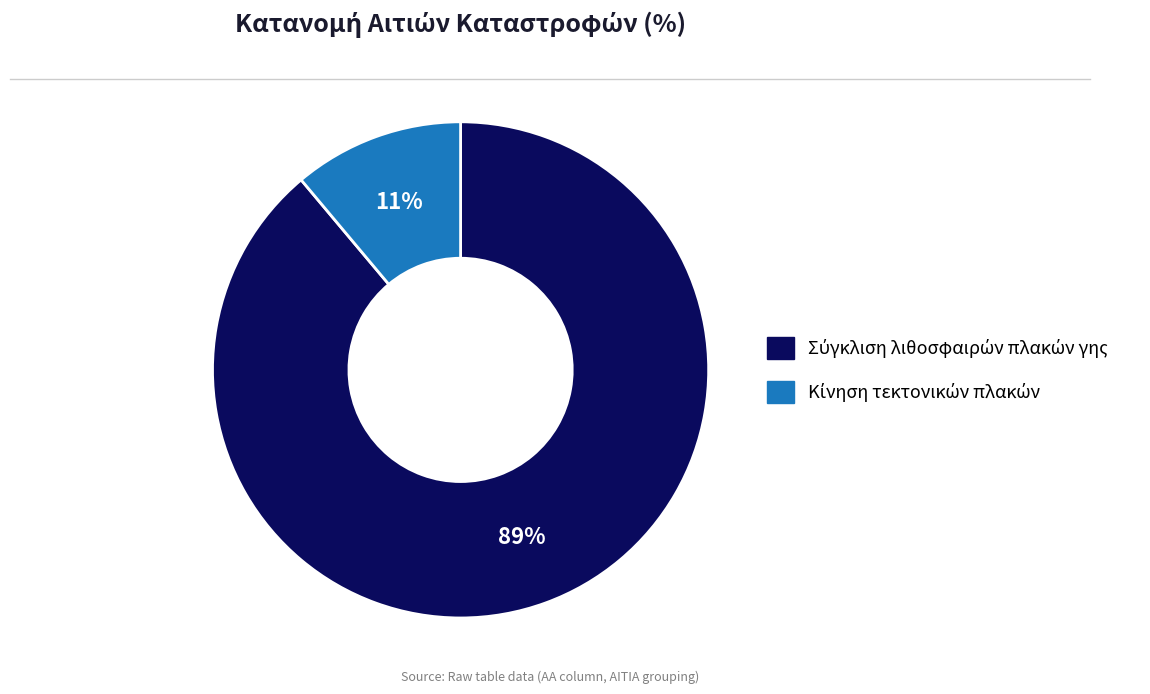

Is there any slice that represents more than half of the pie?

Yes